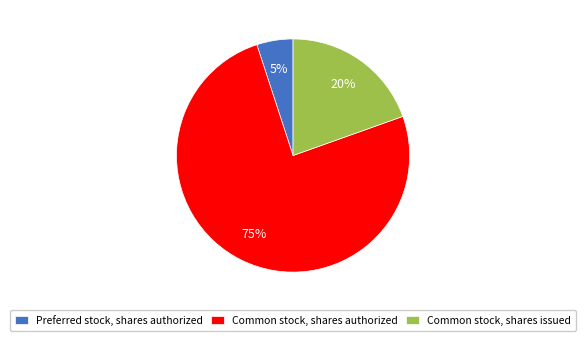

What is the smallest slice in the pie chart?

Preferred stock, shares authorized